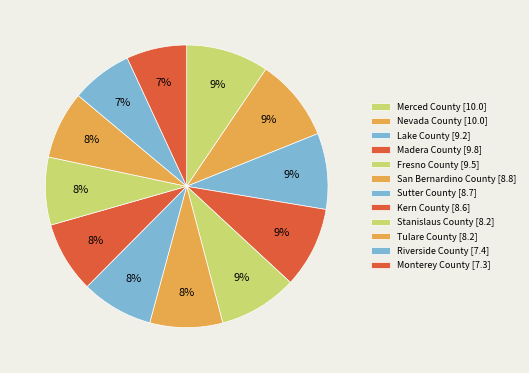

Which slice is the largest?

Merced County